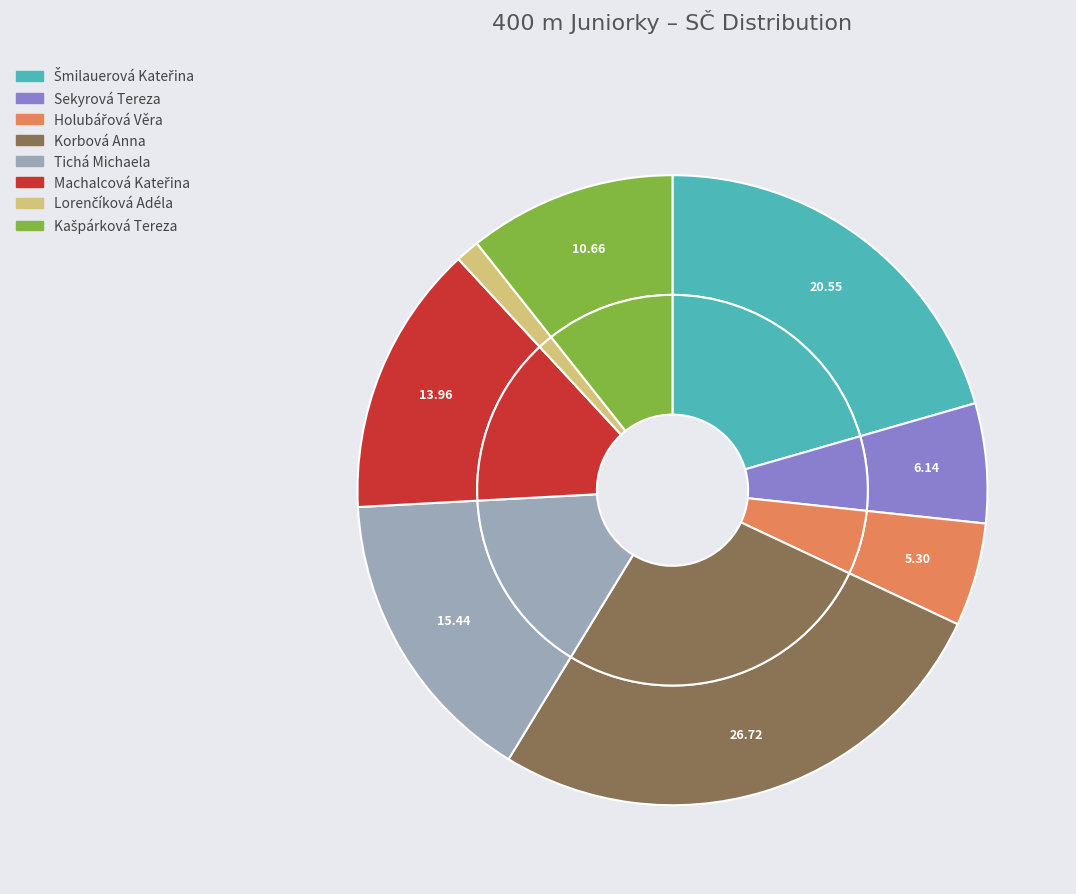

What is the smallest slice in the pie chart?

Lorenčíková Adéla